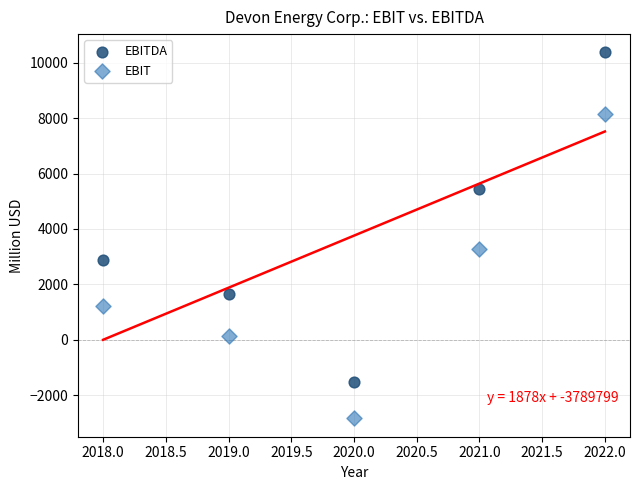

Which series reaches the minimum Y coordinate?

EBIT